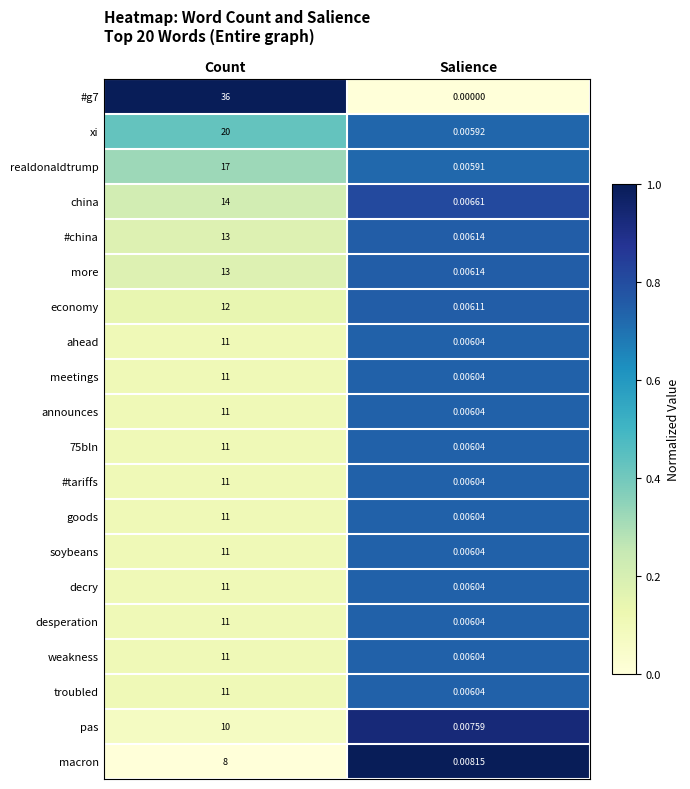

At which category is the sum across all series the highest?

Count